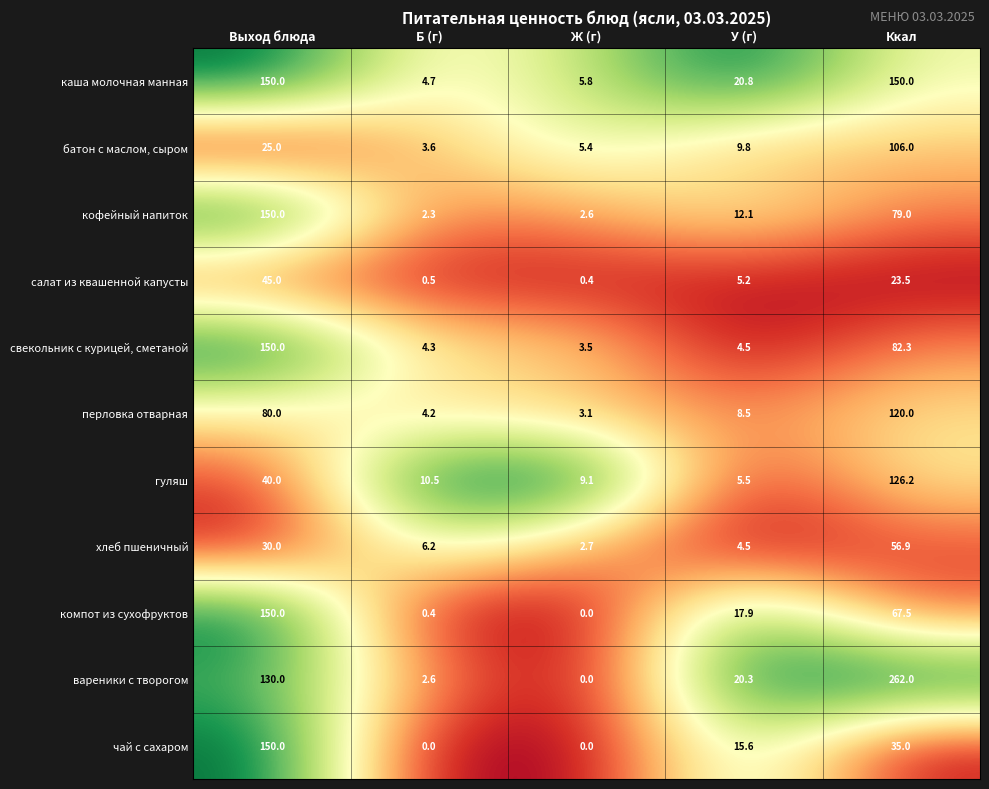

Is it true that перловка отварная equals 8.5 at У (г)?

True